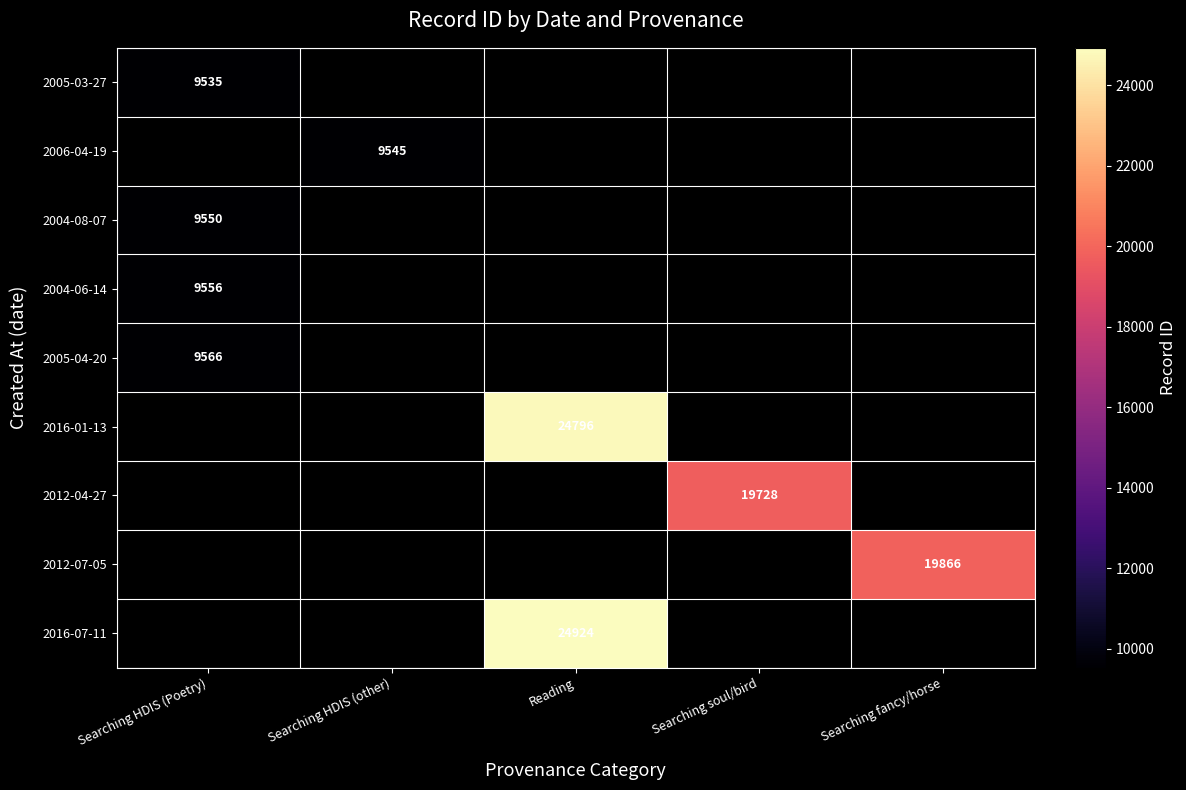

The value of 2012-04-27 at Searching soul/bird is 34248. True or false?

False